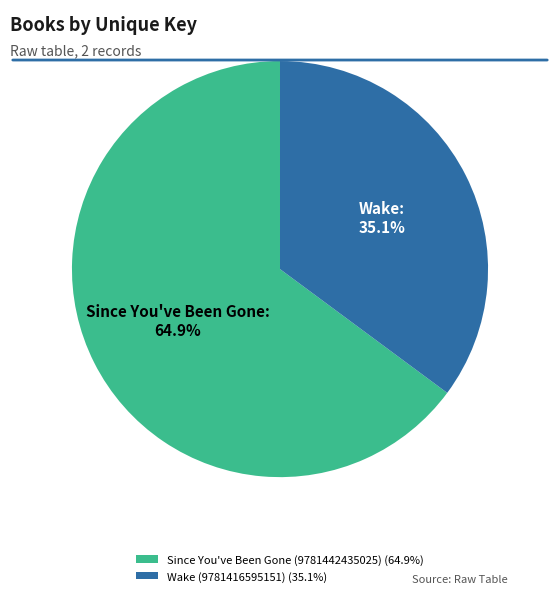

To the nearest percent, what is the difference between the largest and smallest slice percentages?

30%